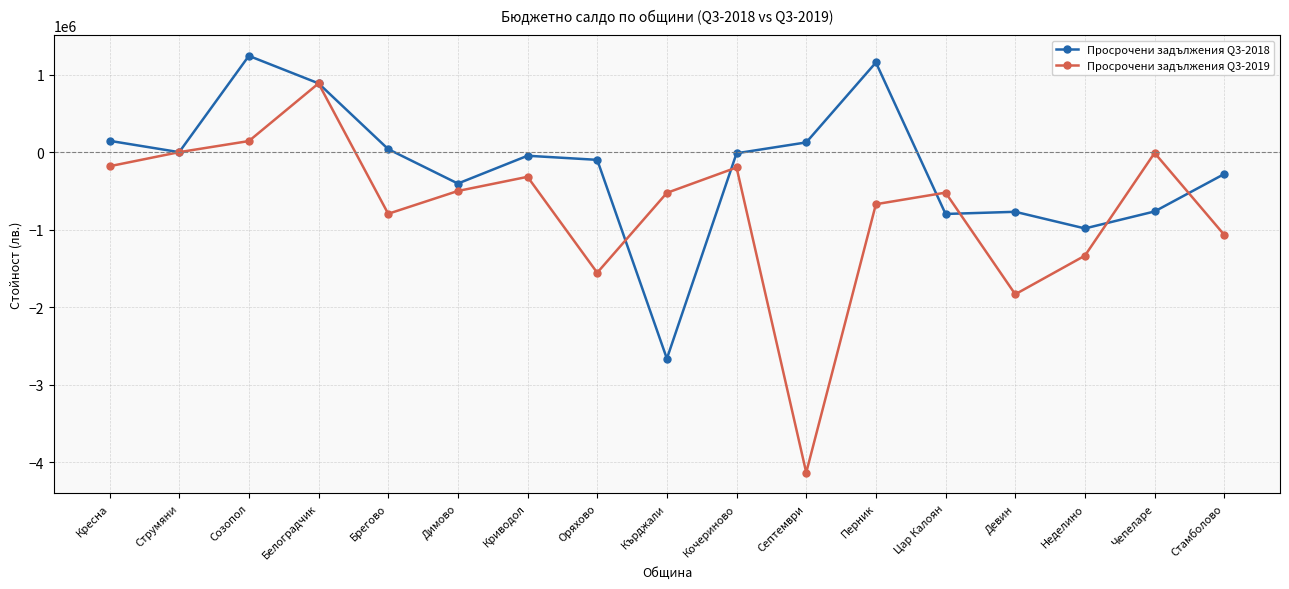

What position from the right is Криводол?

11